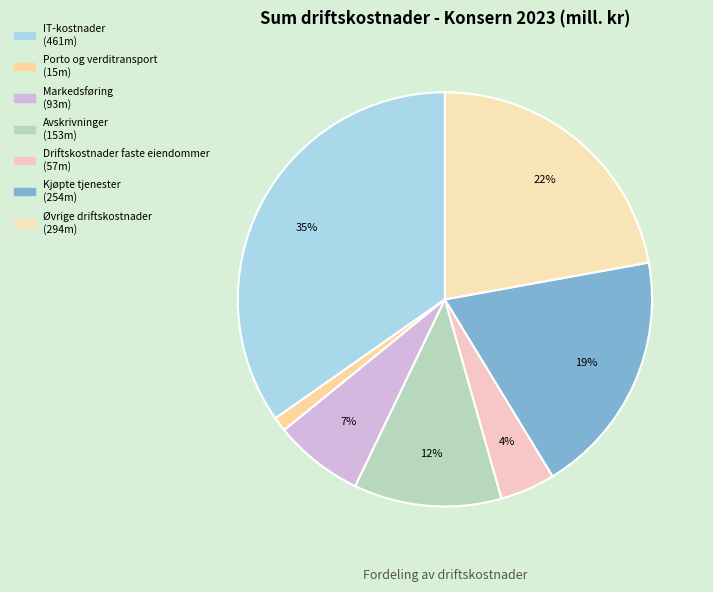

Rank the categories by value from lowest to highest.

Porto og verditransport, Driftskostnader faste eiendommer, Markedsføring, Avskrivninger, Kjøpte tjenester, Øvrige driftskostnader, IT-kostnader